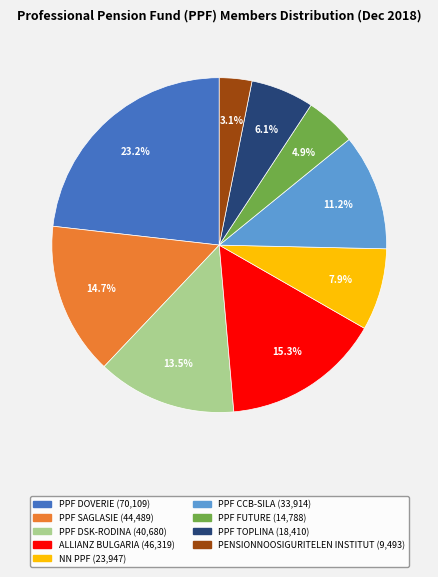

What is the smallest slice in the pie chart?

PENSIONNOOSIGURITELEN INSTITUT